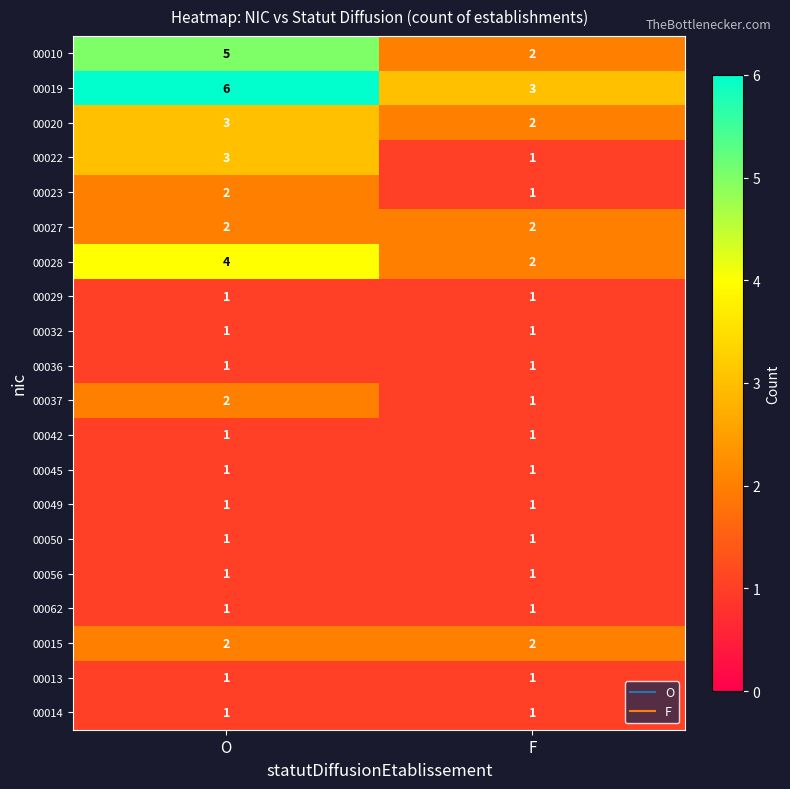

The 00027 series shows 3 at O. True or false?

False